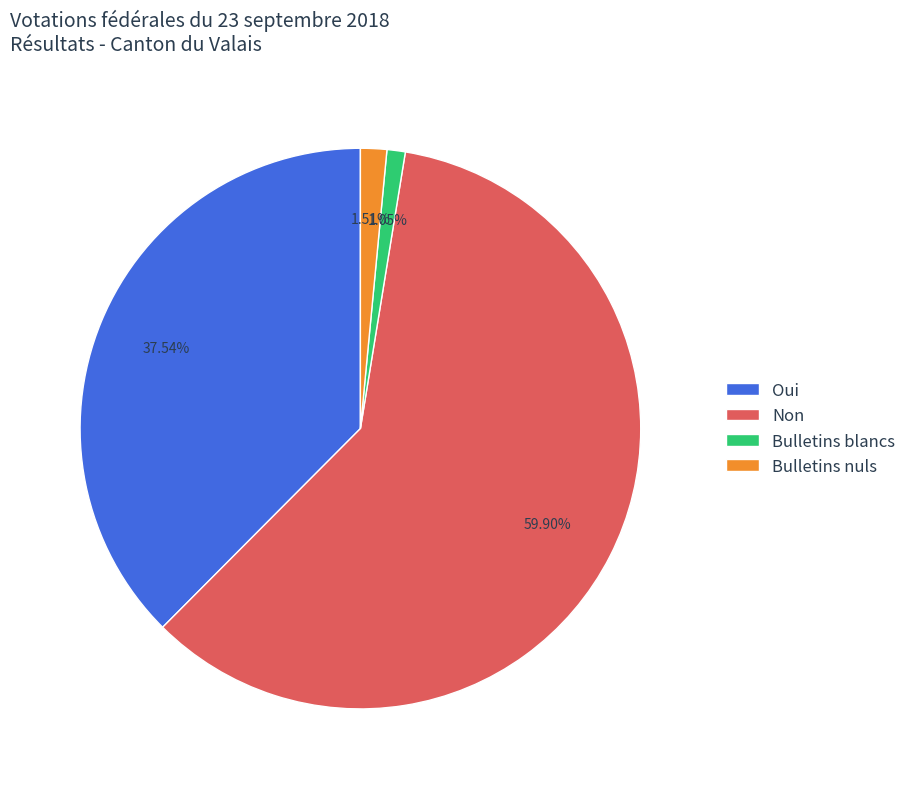

Do Non and Bulletins blancs together represent more than half of the pie?

Yes